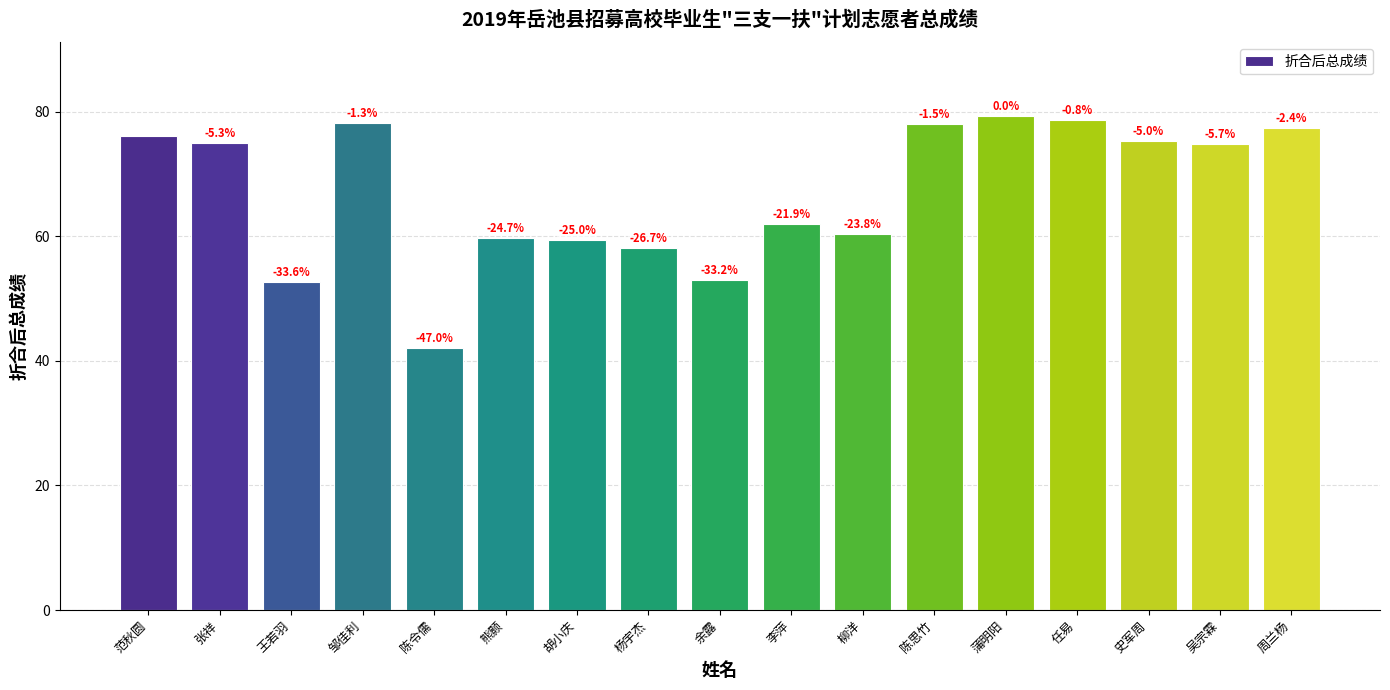

Are the bars horizontal?

No